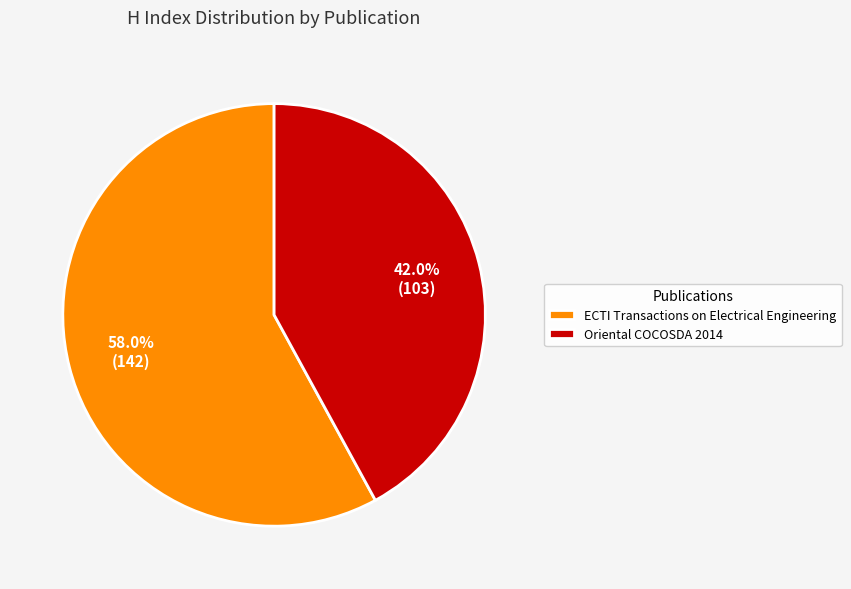

What is the majority slice?

ECTI Transactions on Electrical Engineering